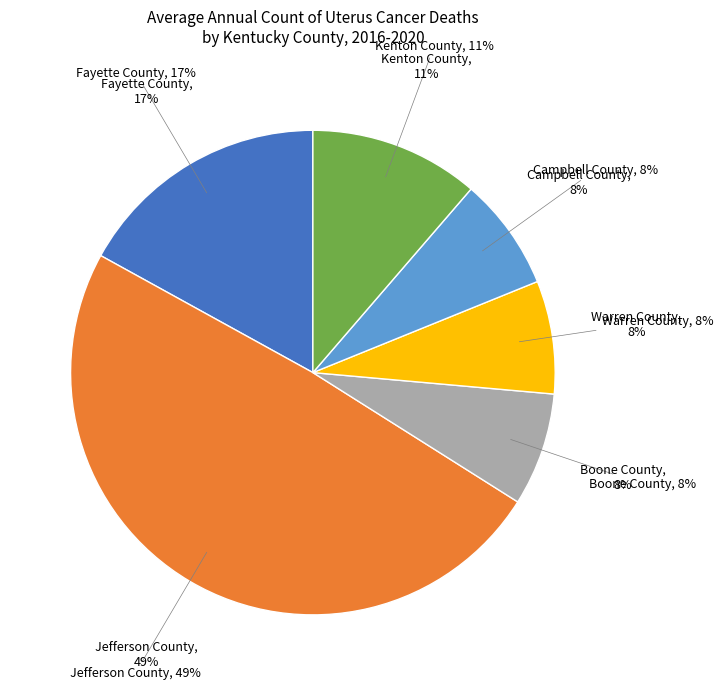

Does Warren County account for over 50% of the chart?

No